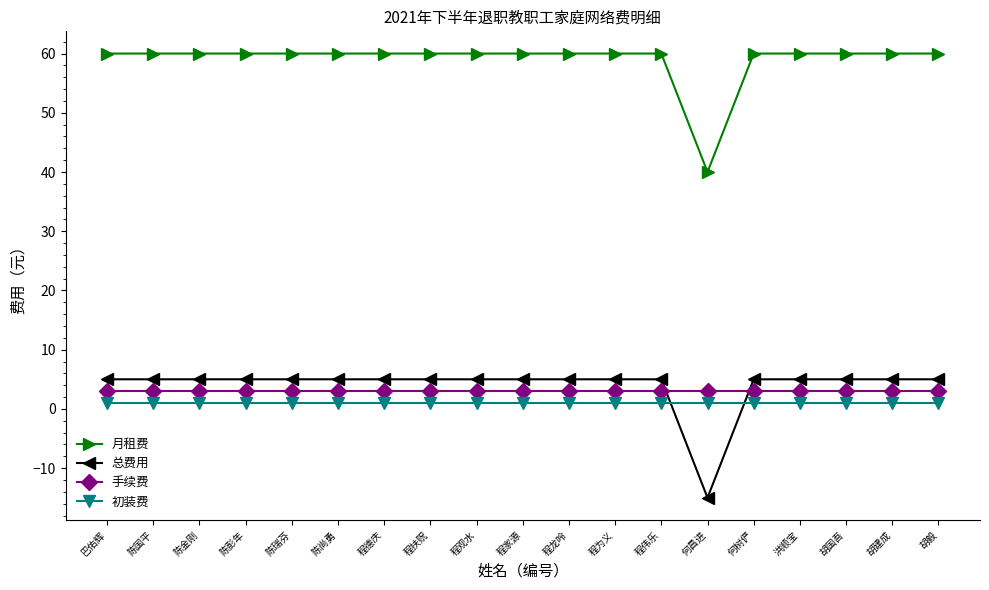

Is the value of 初装费 at 陈尚勇 greater than the value of 总费用 at 陈国平?

No